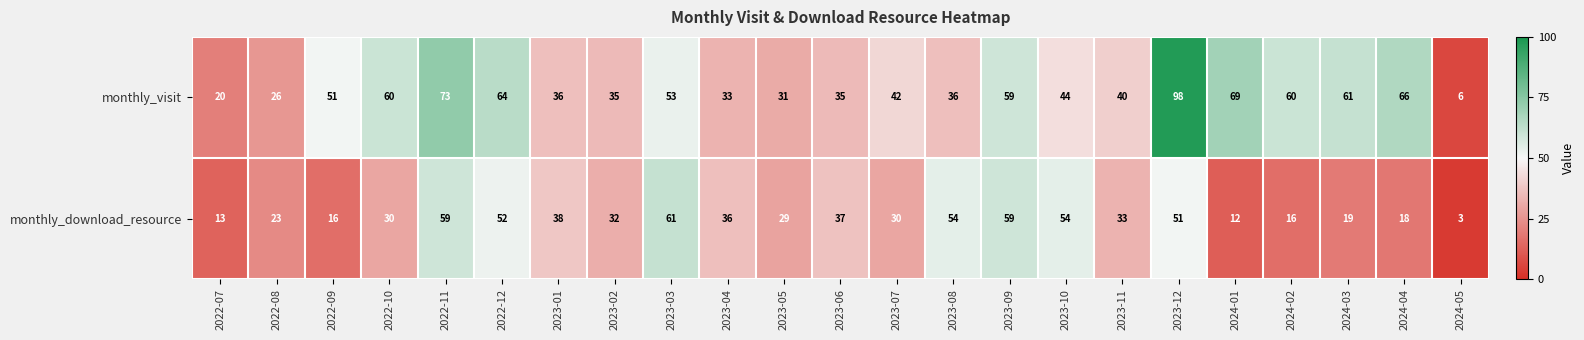

What is the difference between the maximum and minimum values in the monthly_download_resource series?

58